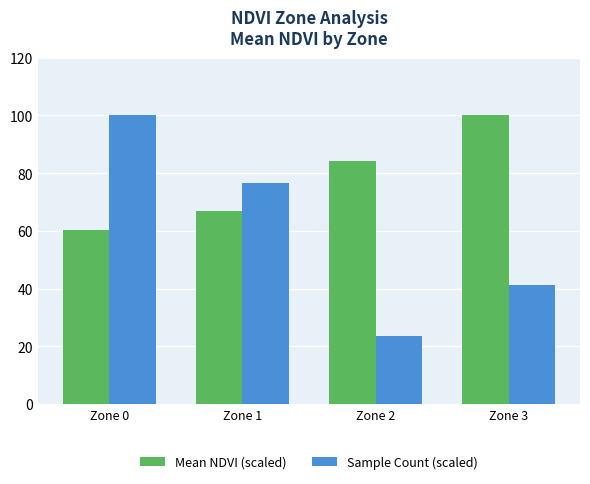

Which series has the widest spread of values?

Sample Count (scaled)